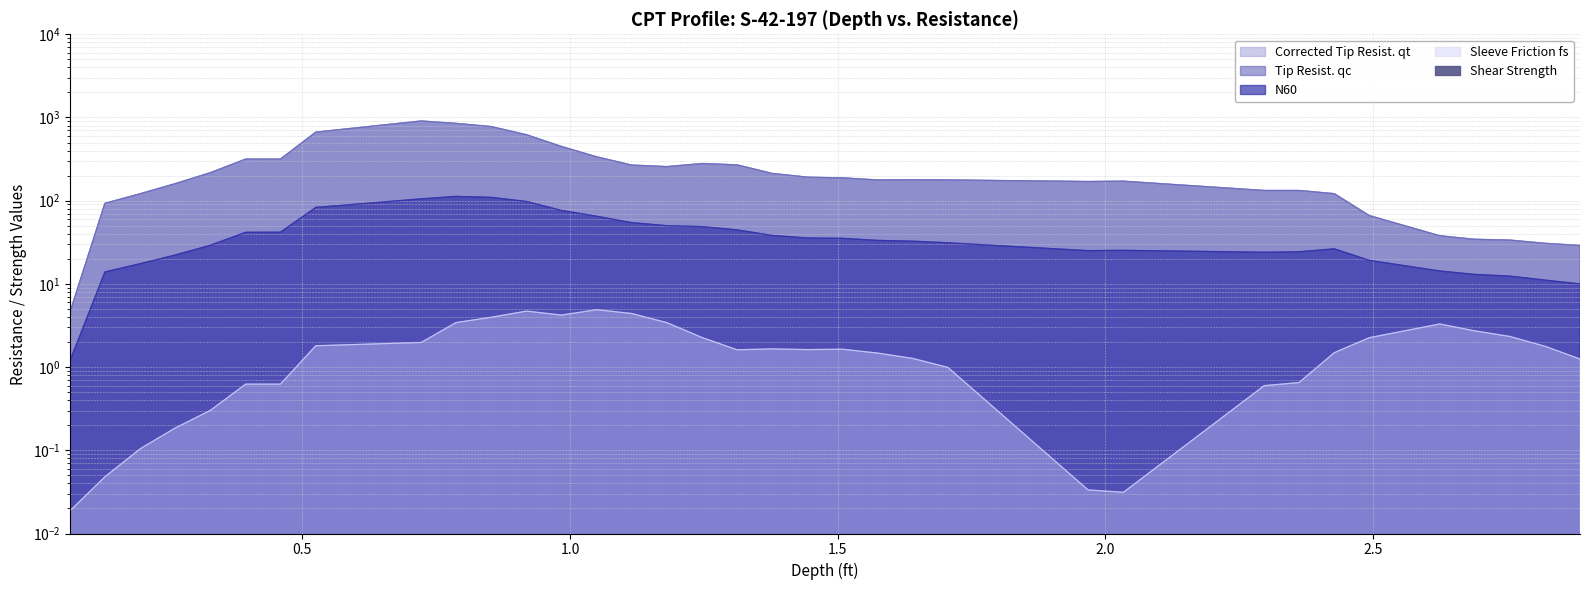

Which series has the largest range (max minus min)?

Corrected Tip Resist. qt